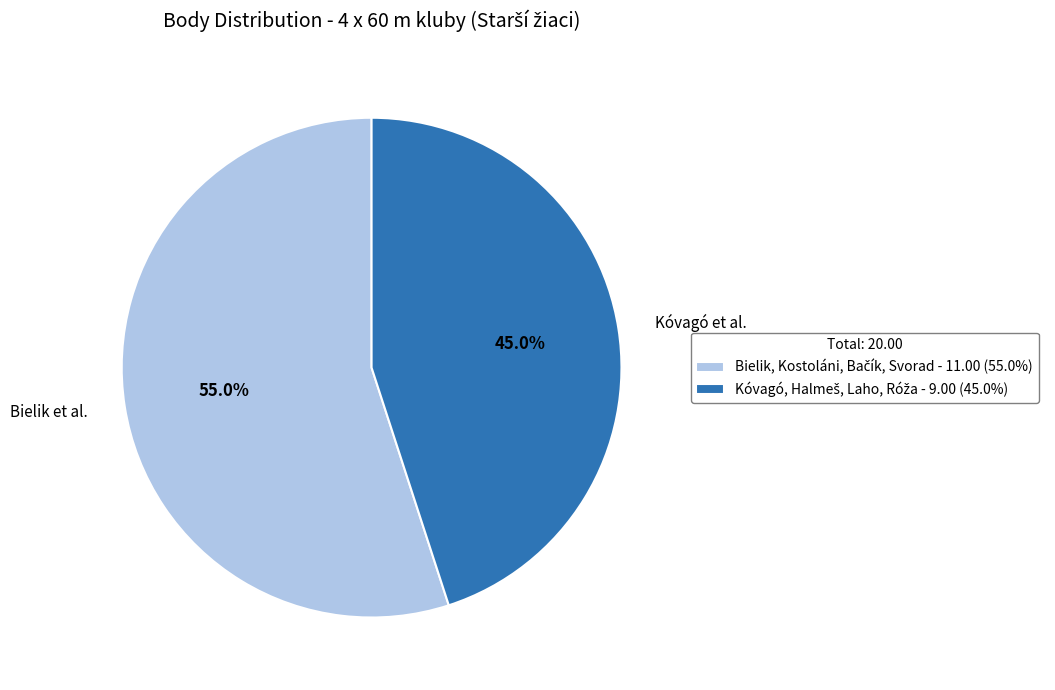

Is there a majority slice in this chart?

Yes